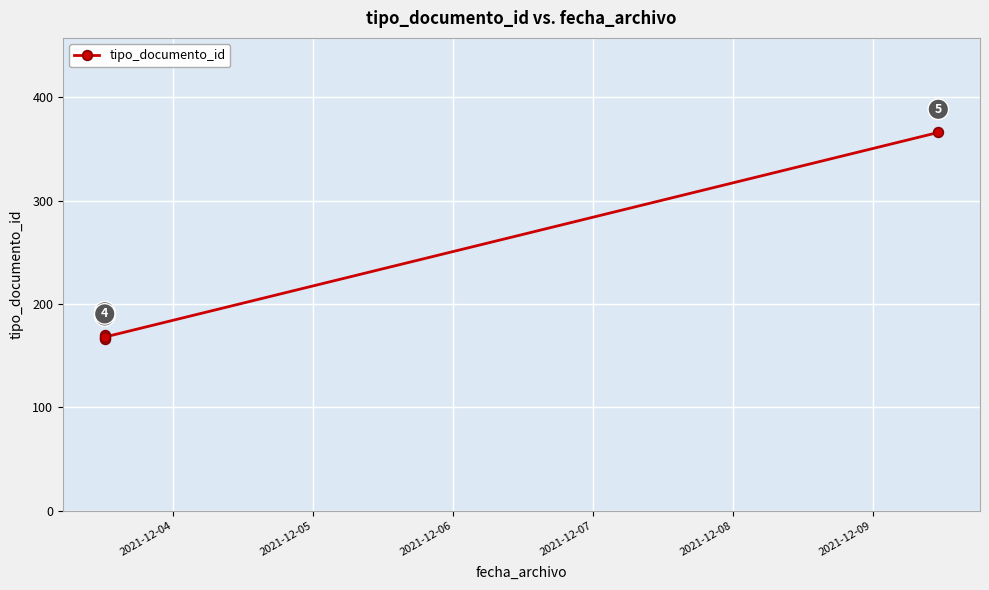

How many data points are above 168?

2